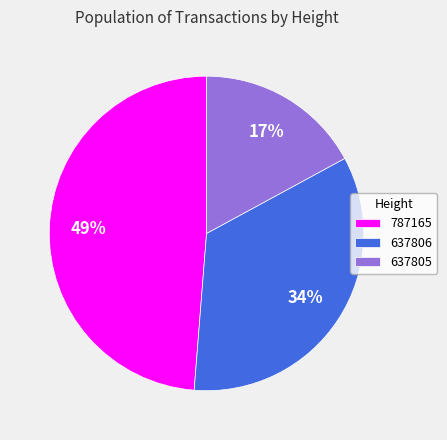

What is the largest slice in the pie chart?

787165